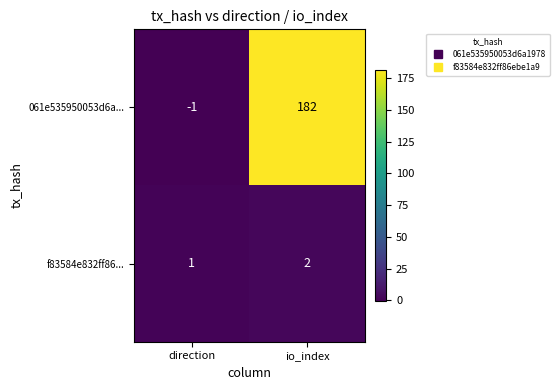

Reading right to left, what are all the values shown in this chart?

061e535950053d6a...: io_index=182	direction=-1
f83584e832ff86...: io_index=2	direction=1